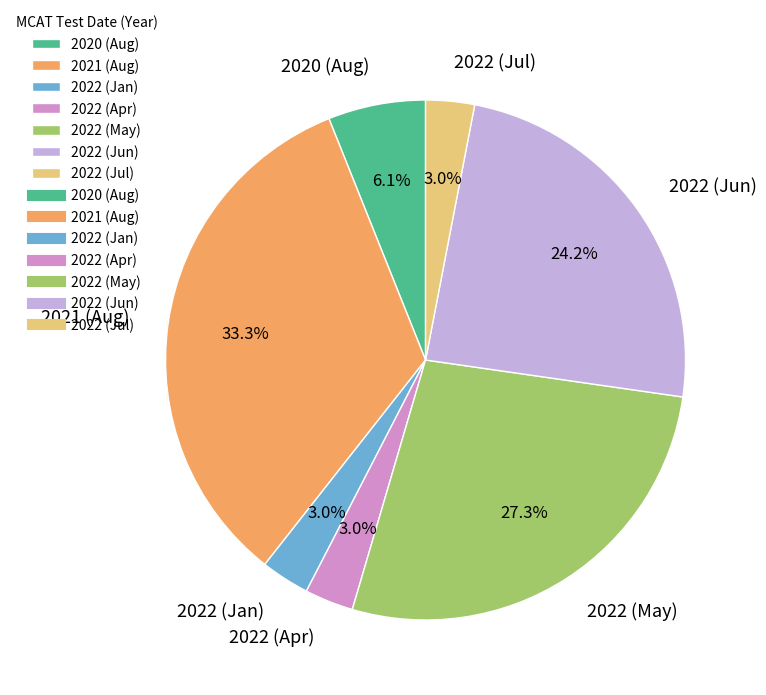

Does any single category account for the majority?

No